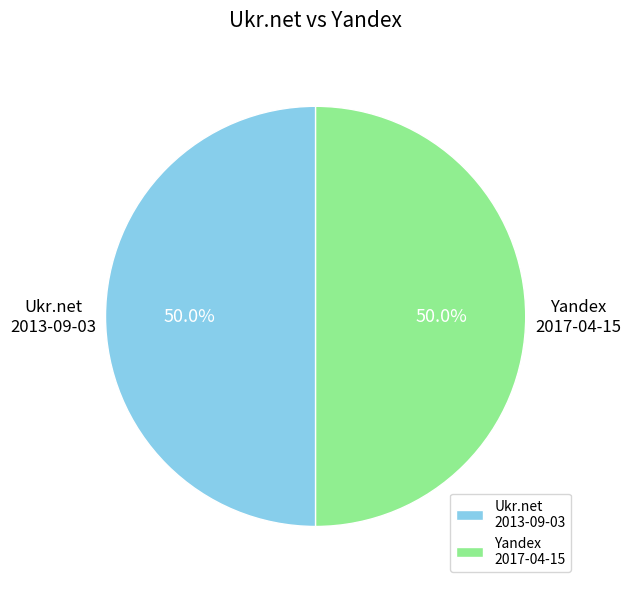

What is the ratio of the value at Yandex 2017-04-15 to the value at Ukr.net 2013-09-03?

1.0